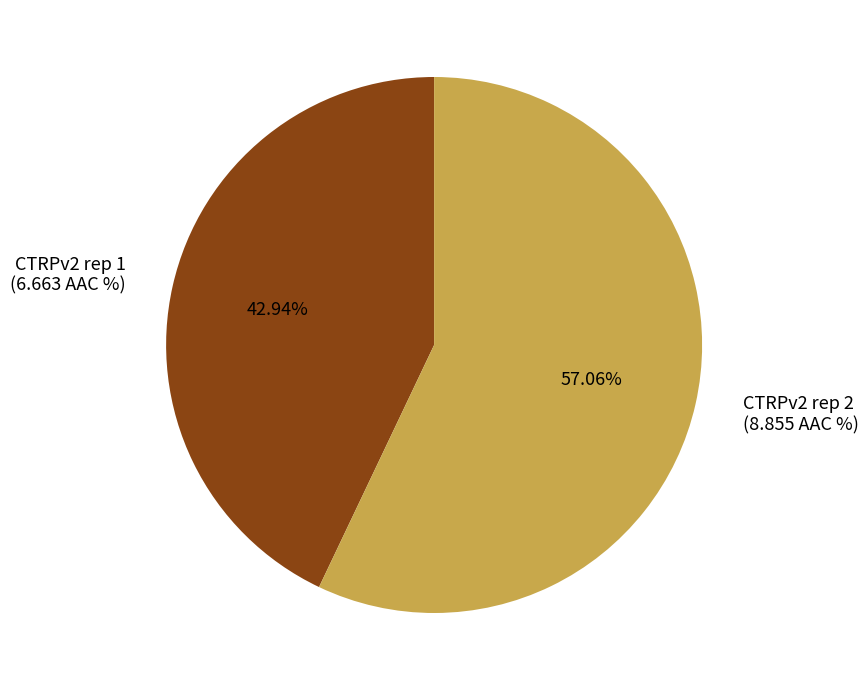

Is CTRPv2 rep 1 the majority of the pie?

No